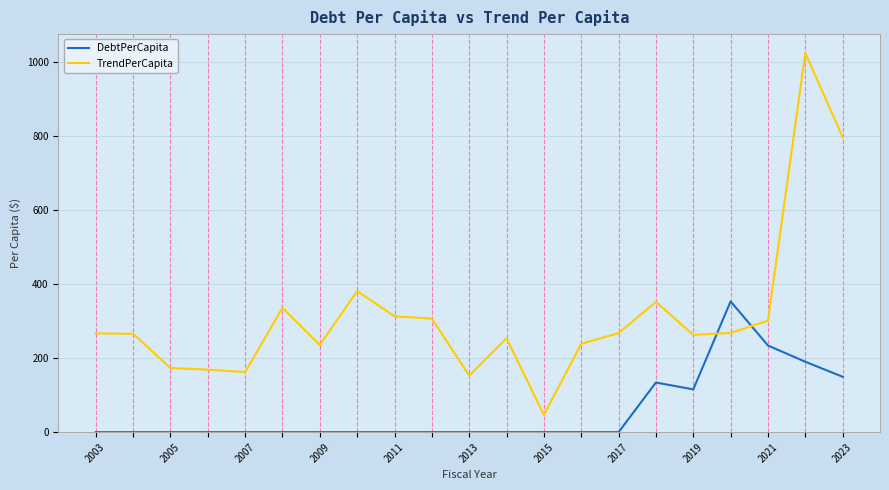

Which series has the largest total across all categories?

TrendPerCapita